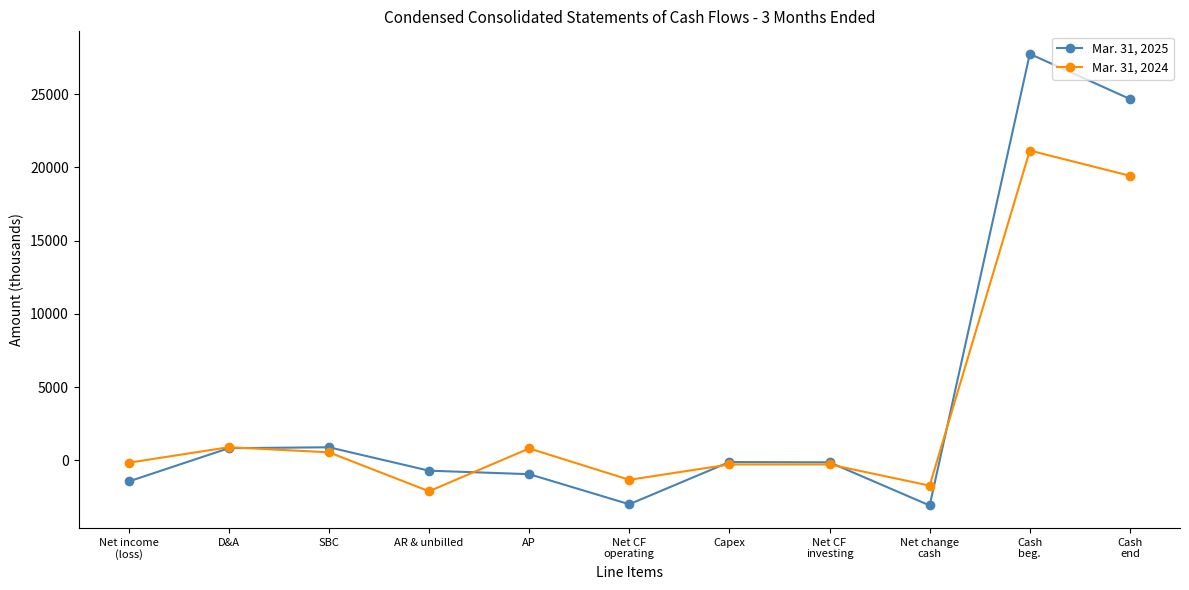

What is the label of the 7th point from the right?

AP